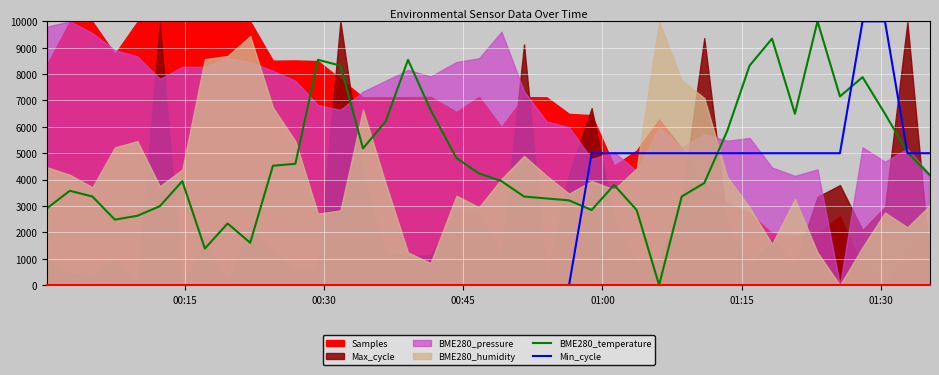

What is the maximum value shown in the chart?

10000.0